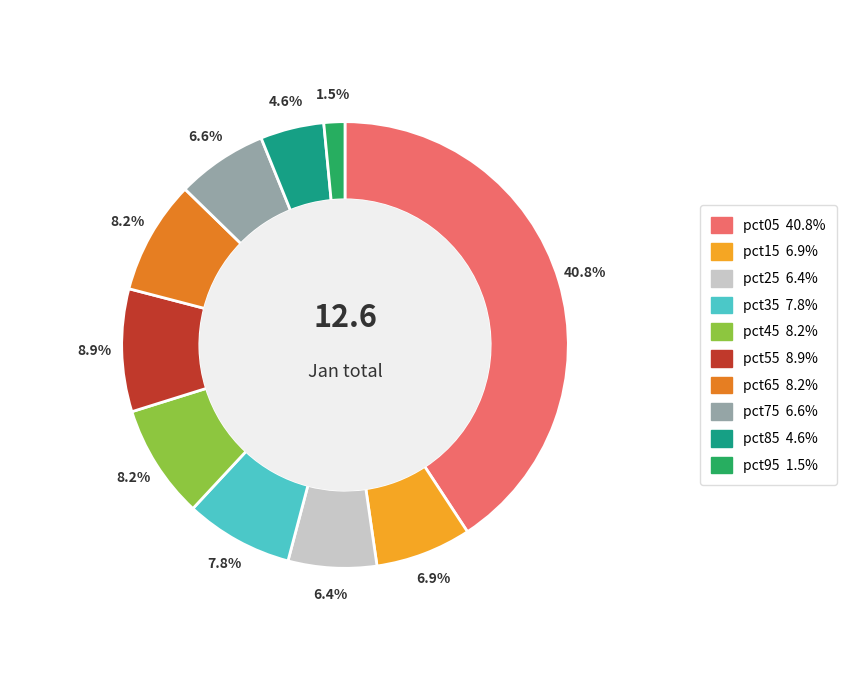

Which has a higher value, pct35 or pct75?

pct35